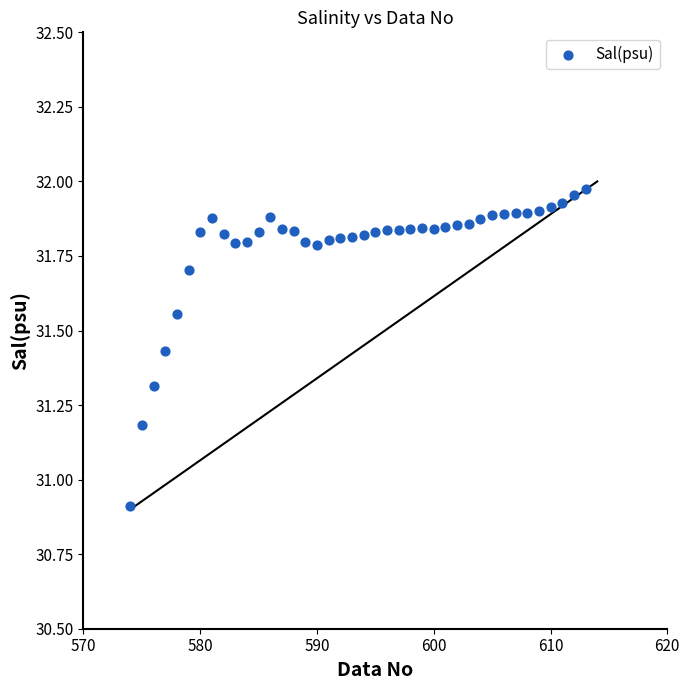

What is the range of X values (max minus min)?

39.0